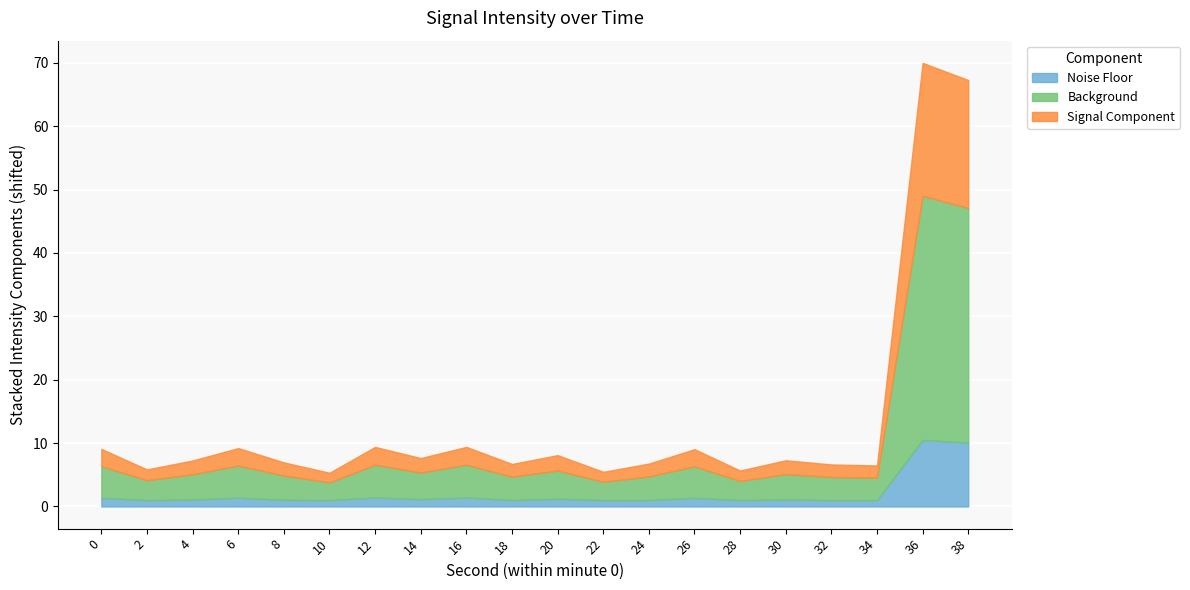

How many interior local peaks (higher than both neighbors) does the data have?

7